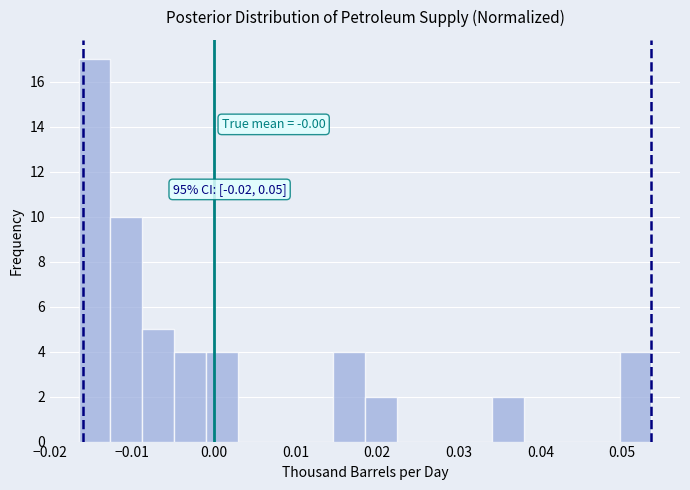

Around what value on the x-axis is the tallest bar? Give the approximate position of its centre, as read against the axis.

-0.015